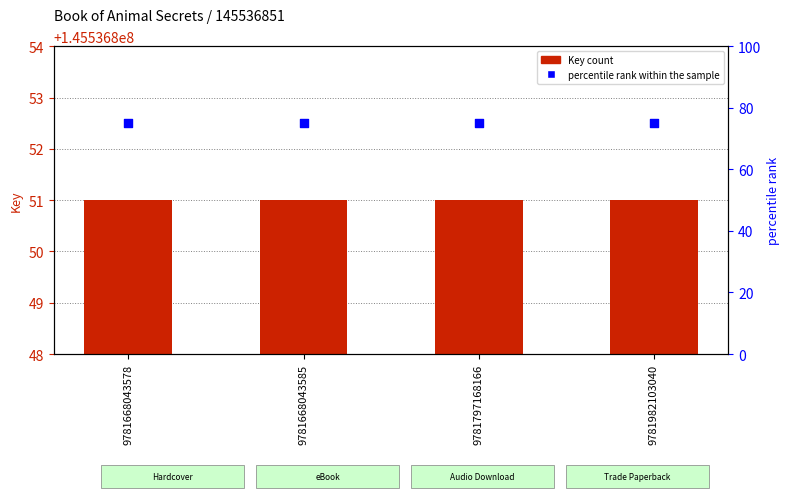

Which series has the largest total across all categories?

Key (ISBN group)